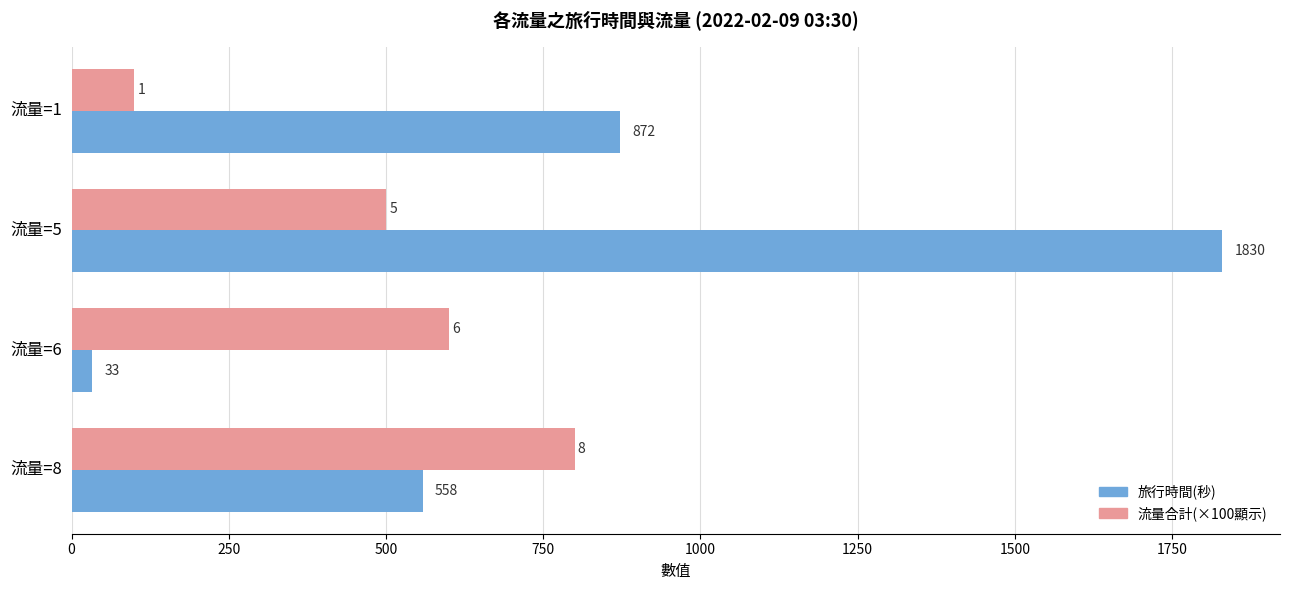

What is the total value across all series at 流量=1?

972